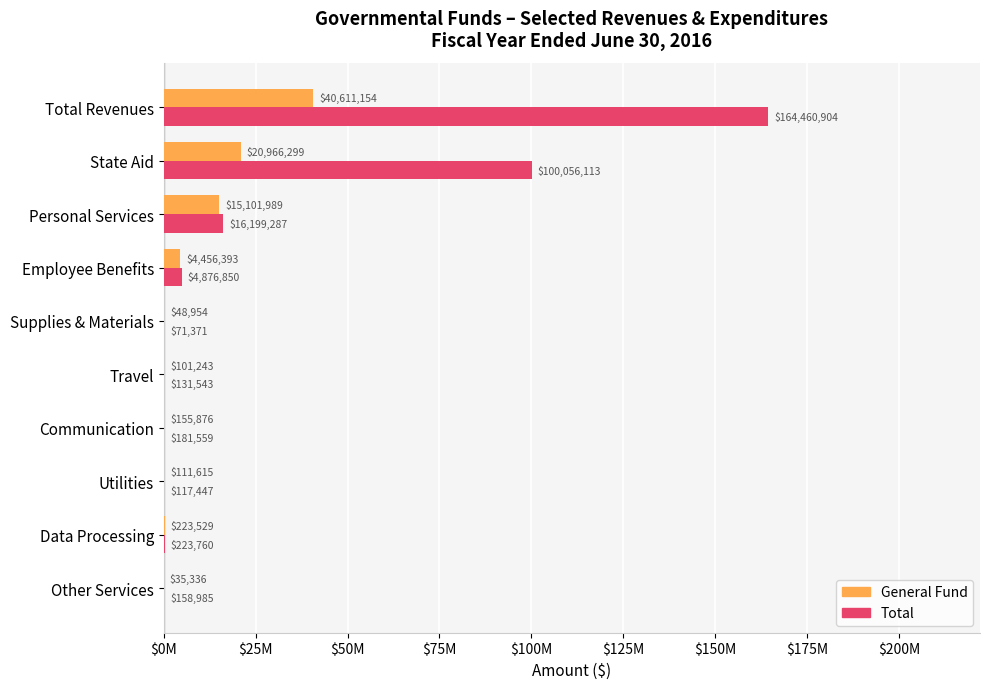

Which series has the largest range (max minus min)?

Total